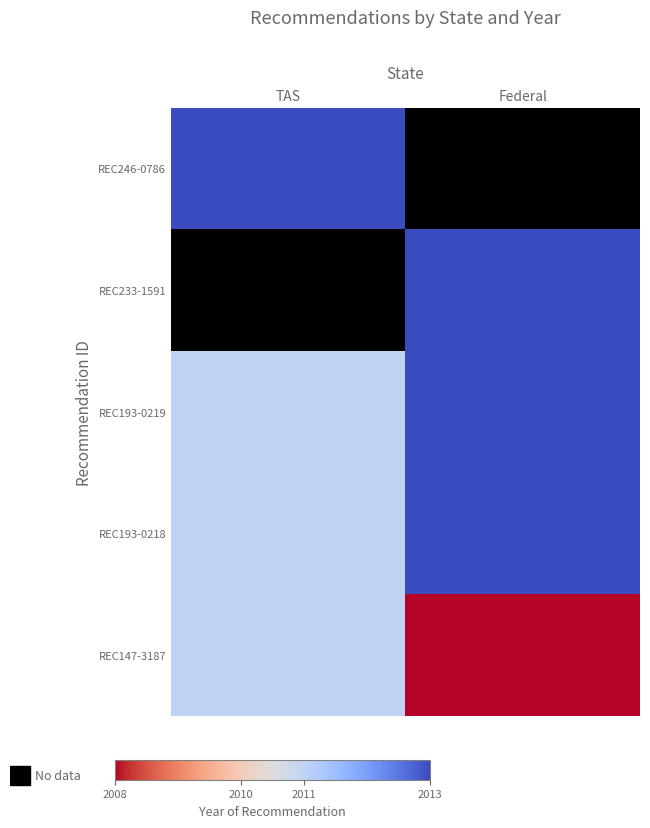

Reading left to right, extract all data points from this chart.

REC246-0786: TAS=2013	Federal=0
REC233-1591: TAS=0	Federal=2013
REC193-0219: TAS=2011	Federal=2013
REC193-0218: TAS=2011	Federal=2013
REC147-3187: TAS=2011	Federal=2008